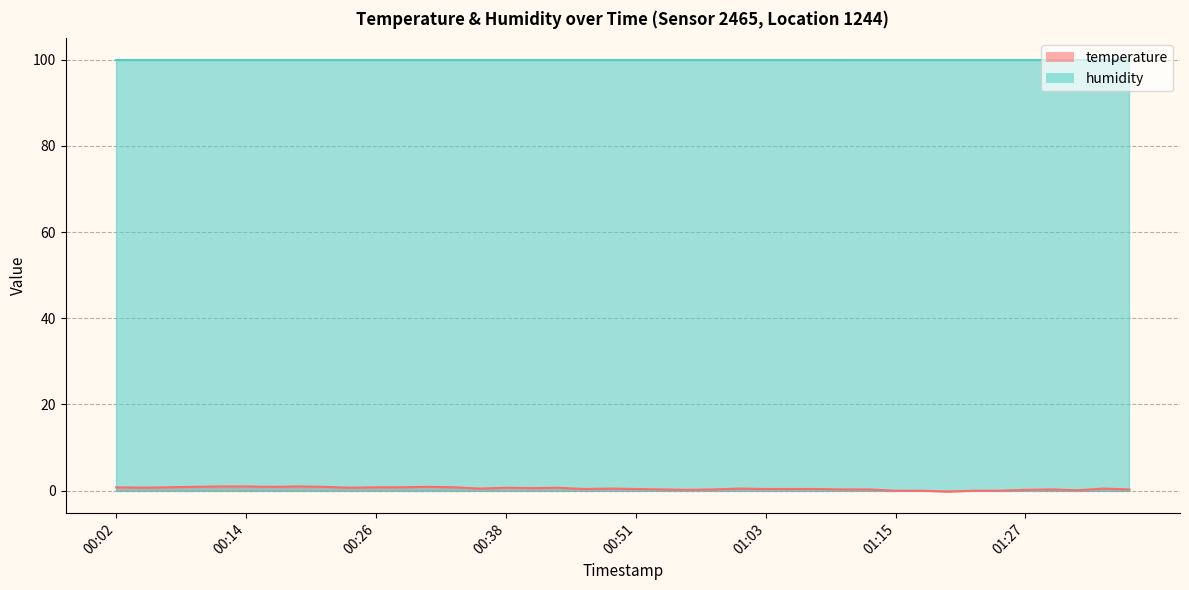

What is the minimum value shown in the chart?

-0.2